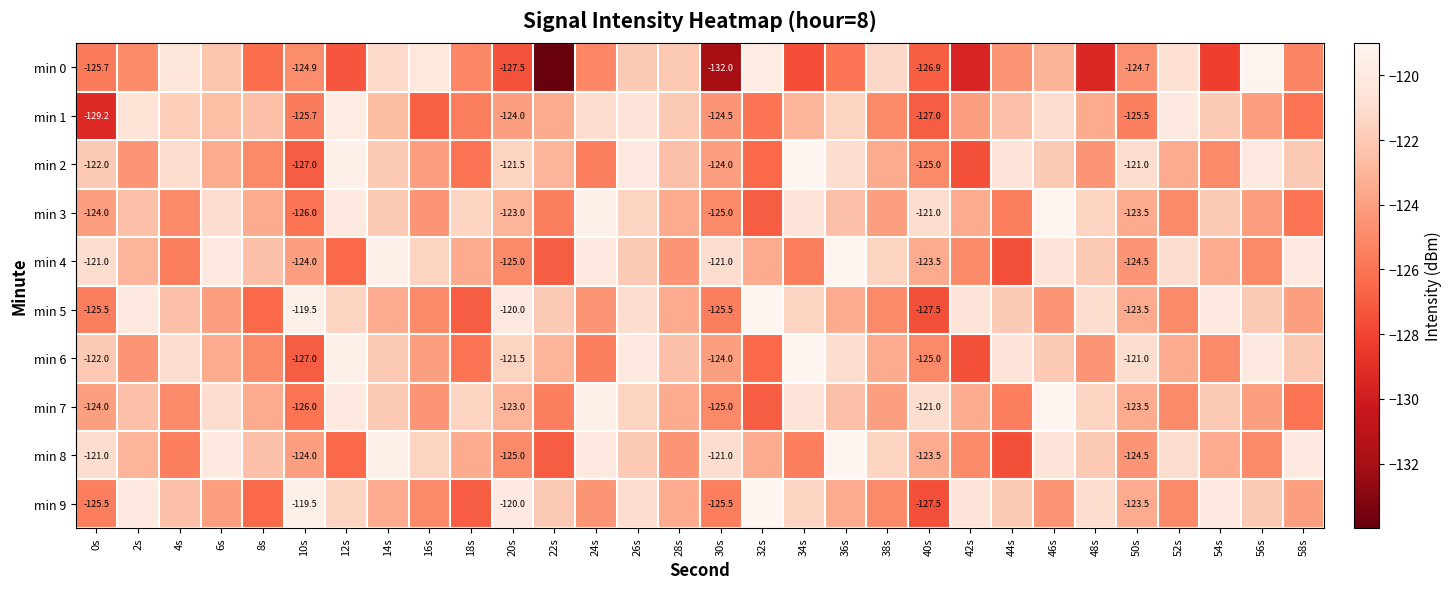

Rank the series at 26s from highest to lowest value.

min 2, min 6, min 1, min 5, min 9, min 3, min 7, min 4, min 8, min 0